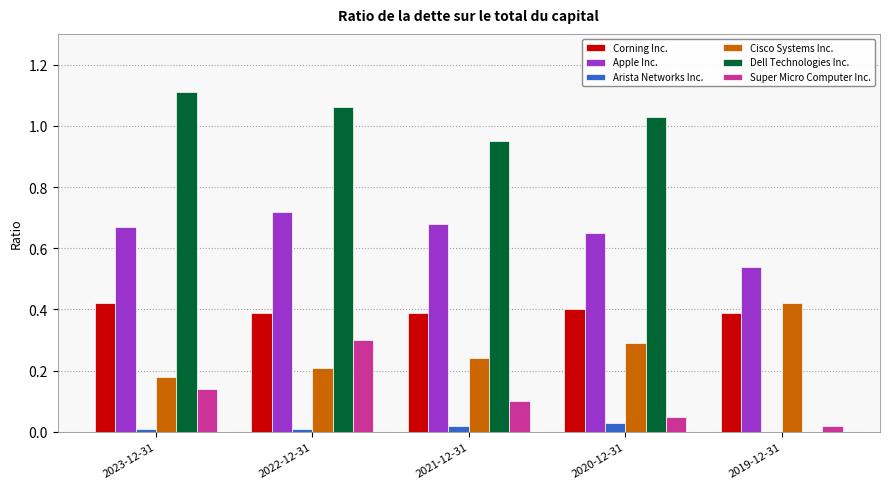

What are all the series names shown in the legend?

Corning Inc., Apple Inc., Arista Networks Inc., Cisco Systems Inc., Dell Technologies Inc., Super Micro Computer Inc.